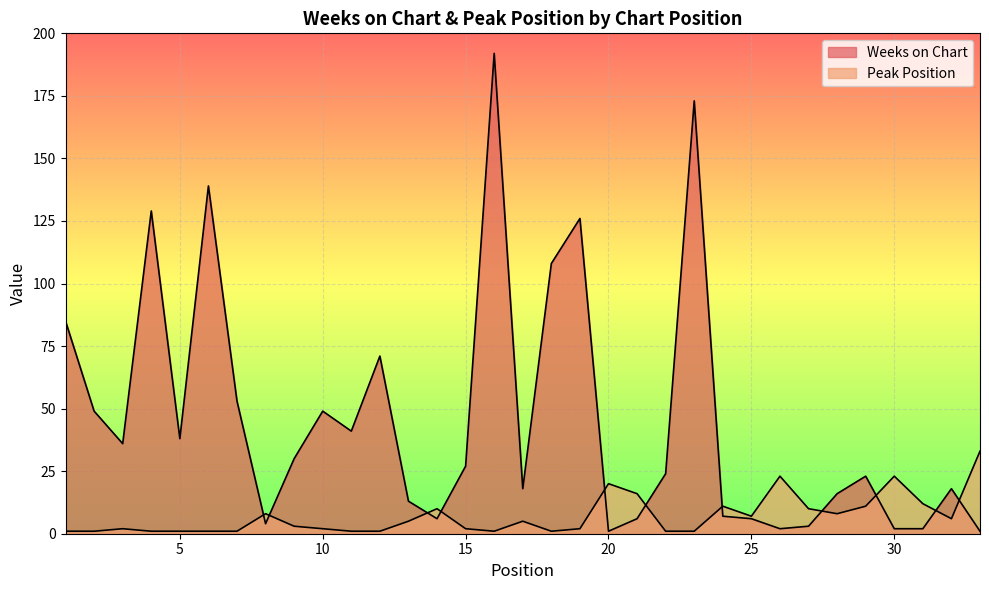

At which category is the sum across all series the highest?

16